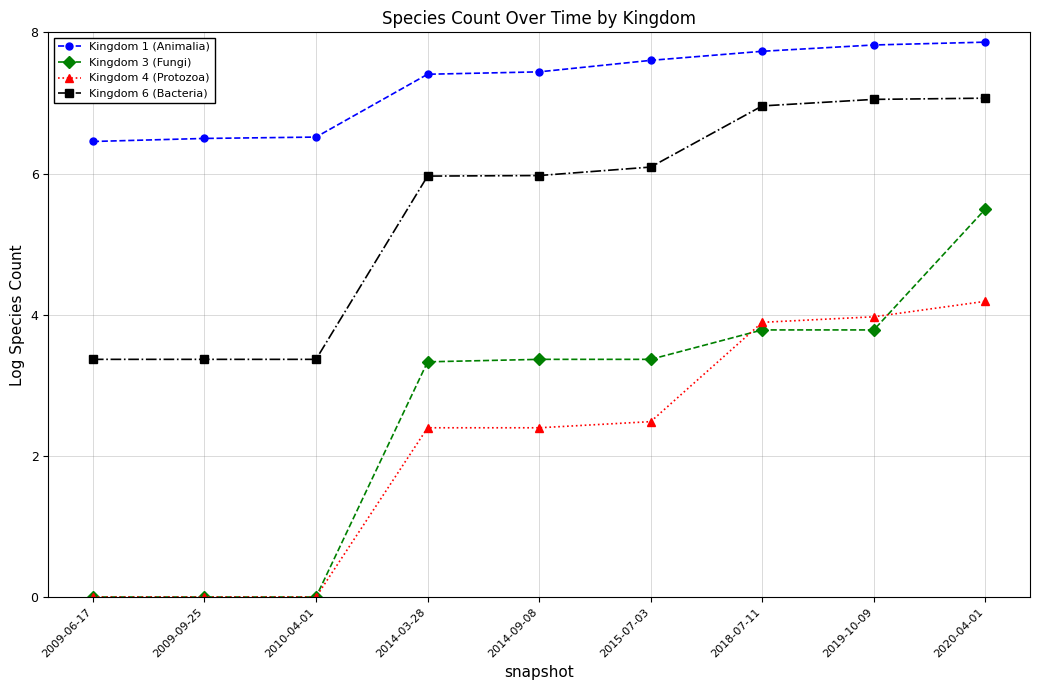

True or false: Kingdom 1 (Animalia) and Kingdom 4 (Protozoa) cross at least once.

False